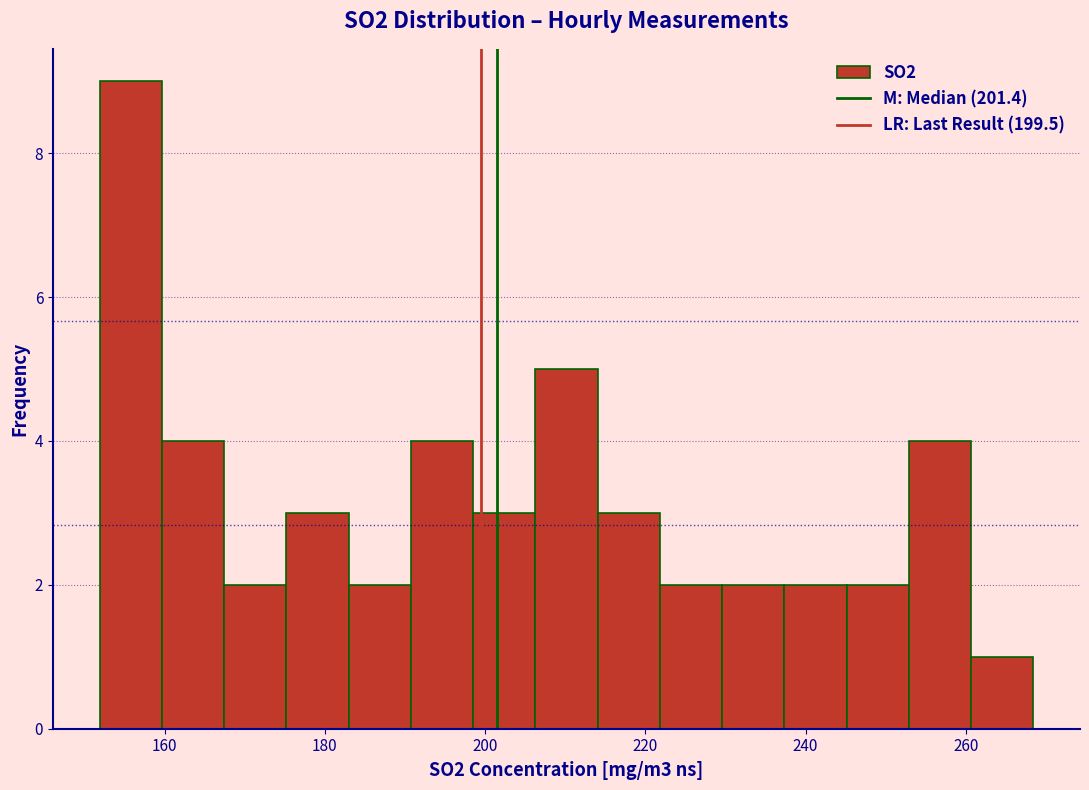

Around what value on the x-axis is the tallest bar? Give the approximate position of its centre, as read against the axis.

156